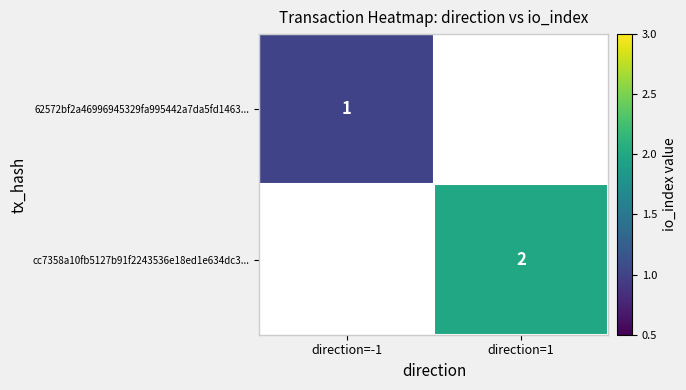

The value of 62572bf2a46996945329fa995442a7da5fd1463... at direction=-1 is 0.5. True or false?

False